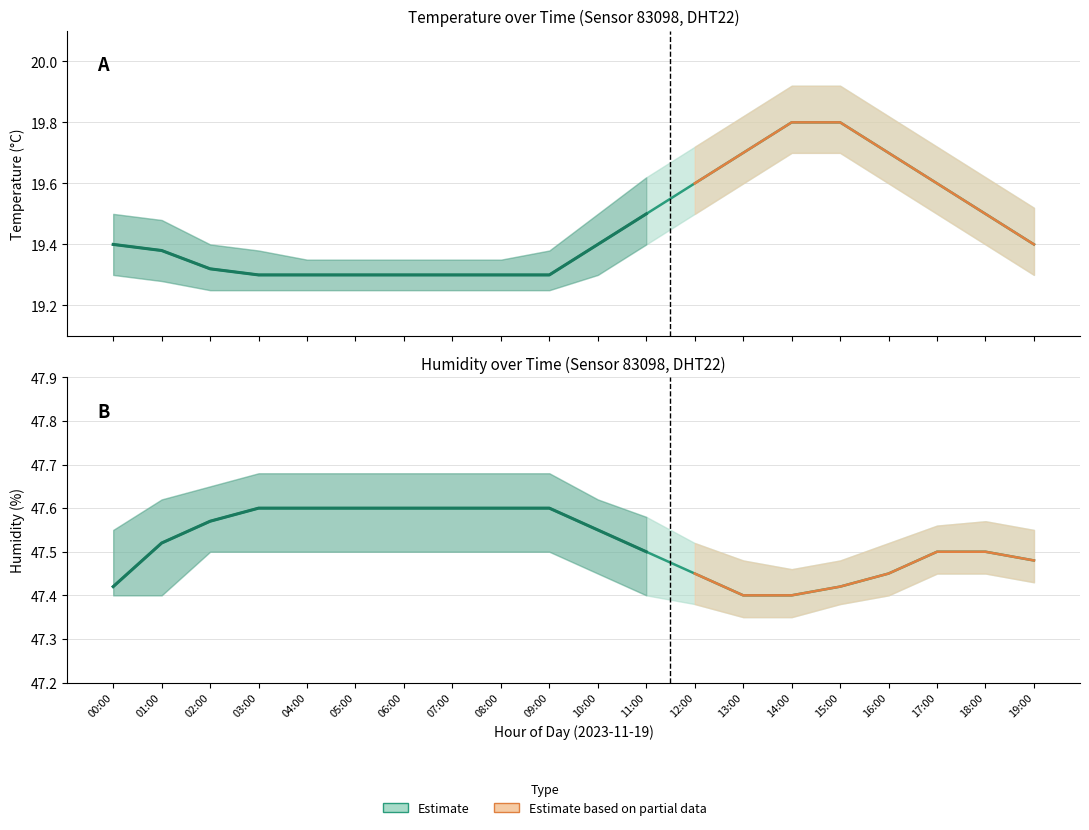

List the labels in order of temperature (mean) value, smallest first.

03:00, 04:00, 05:00, 06:00, 07:00, 08:00, 09:00, 02:00, 01:00, 00:00, 10:00, 19:00, 11:00, 18:00, 12:00, 17:00, 13:00, 16:00, 14:00, 15:00